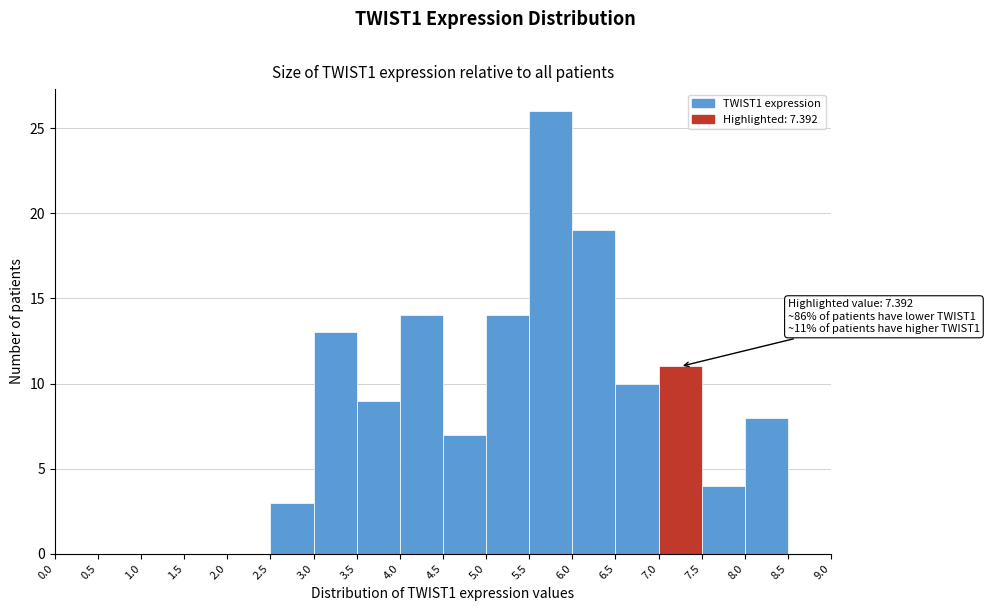

Which range on the x-axis has the tallest bar?

5.5 to 6.0